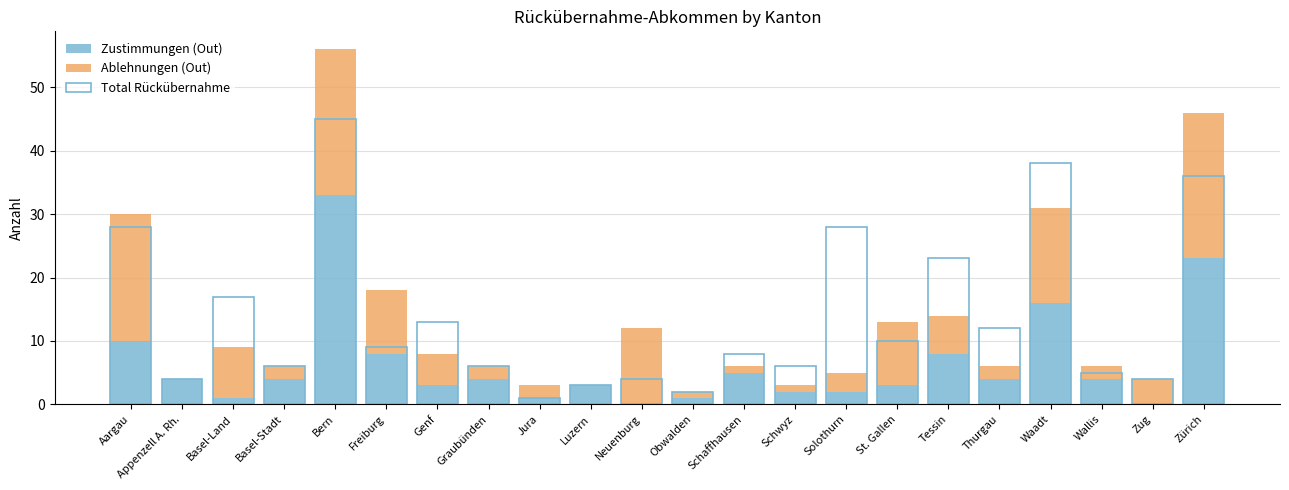

The Total Rückübernahme series shows 53 at Zürich. True or false?

False